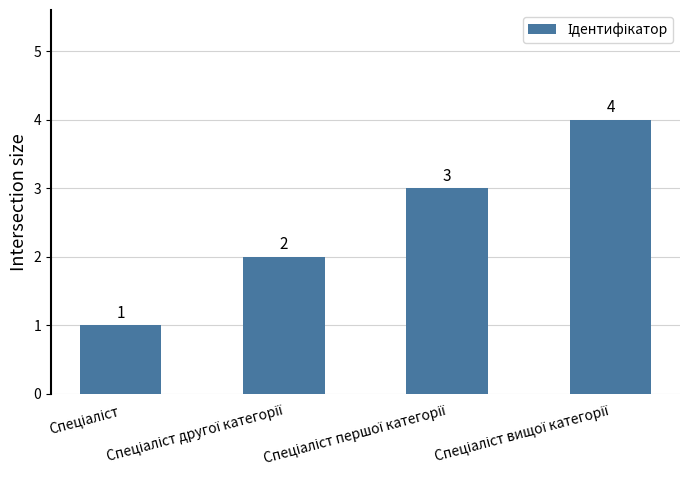

How many values are between 2 and 4?

3